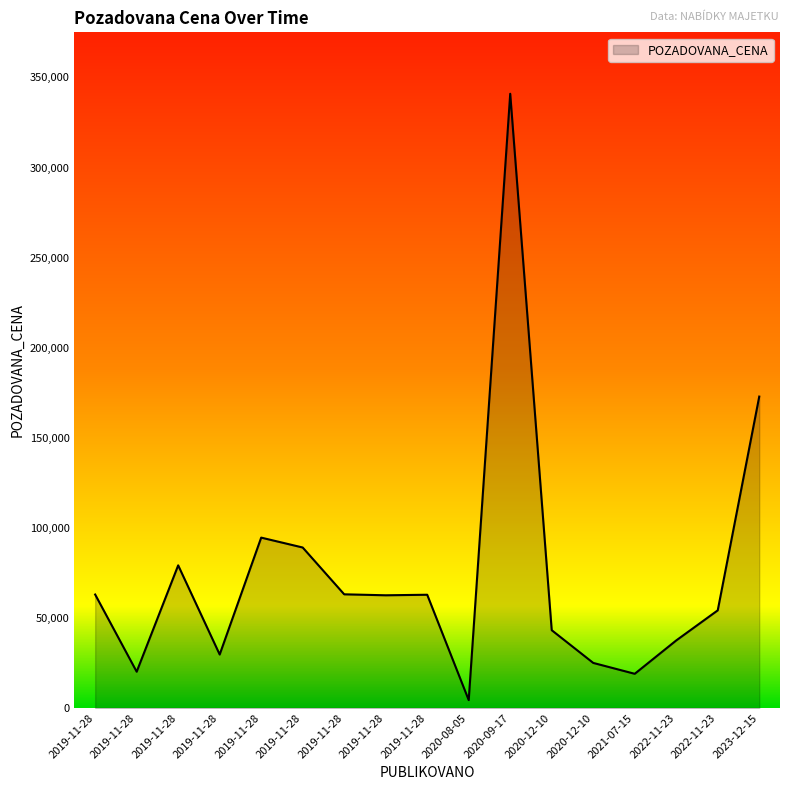

Rank the categories by value from highest to lowest.

2020-09-17, 2023-12-15, 2019-11-28, 2019-11-28, 2019-11-28, 2019-11-28, 2019-11-28, 2019-11-28, 2019-11-28, 2022-11-23, 2020-12-10, 2022-11-23, 2019-11-28, 2020-12-10, 2019-11-28, 2021-07-15, 2020-08-05